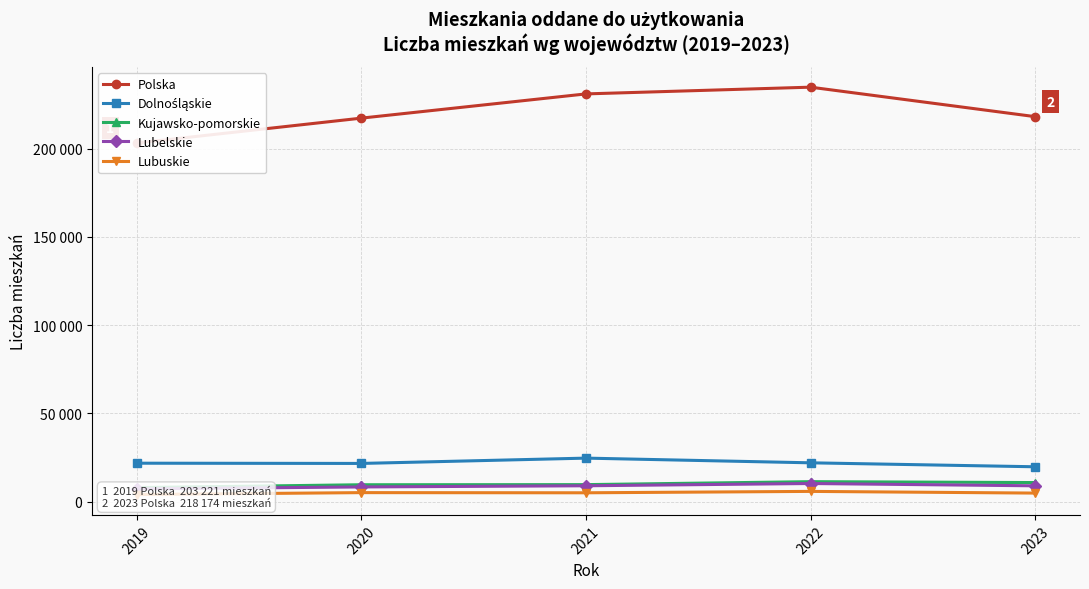

What is the difference between the Kujawsko-pomorskie values at 2020 and 2021?

65